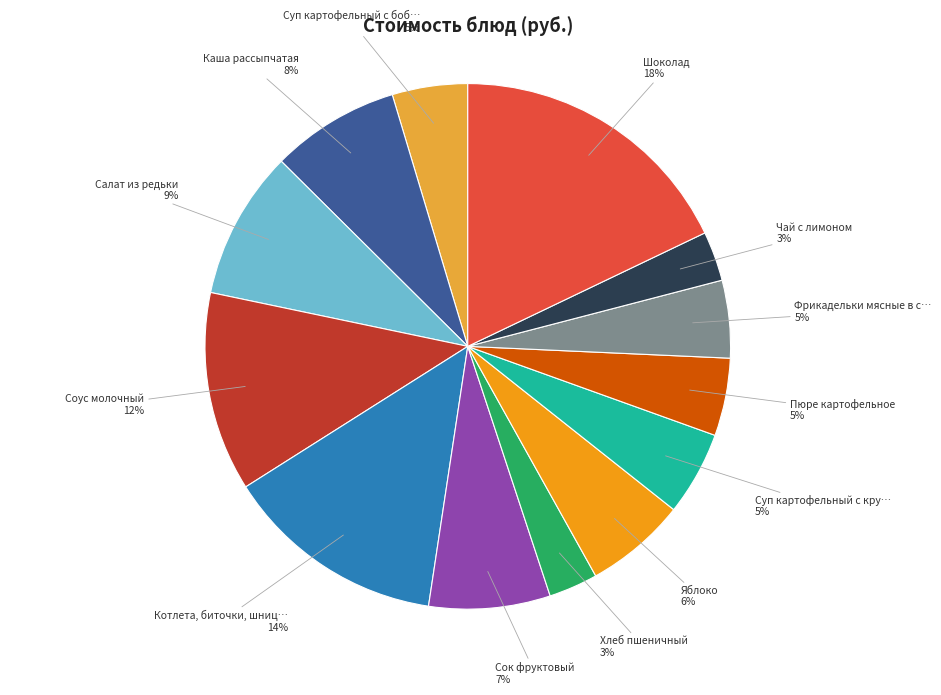

To the nearest percent, what is the difference between the largest and smallest slice percentages?

15%